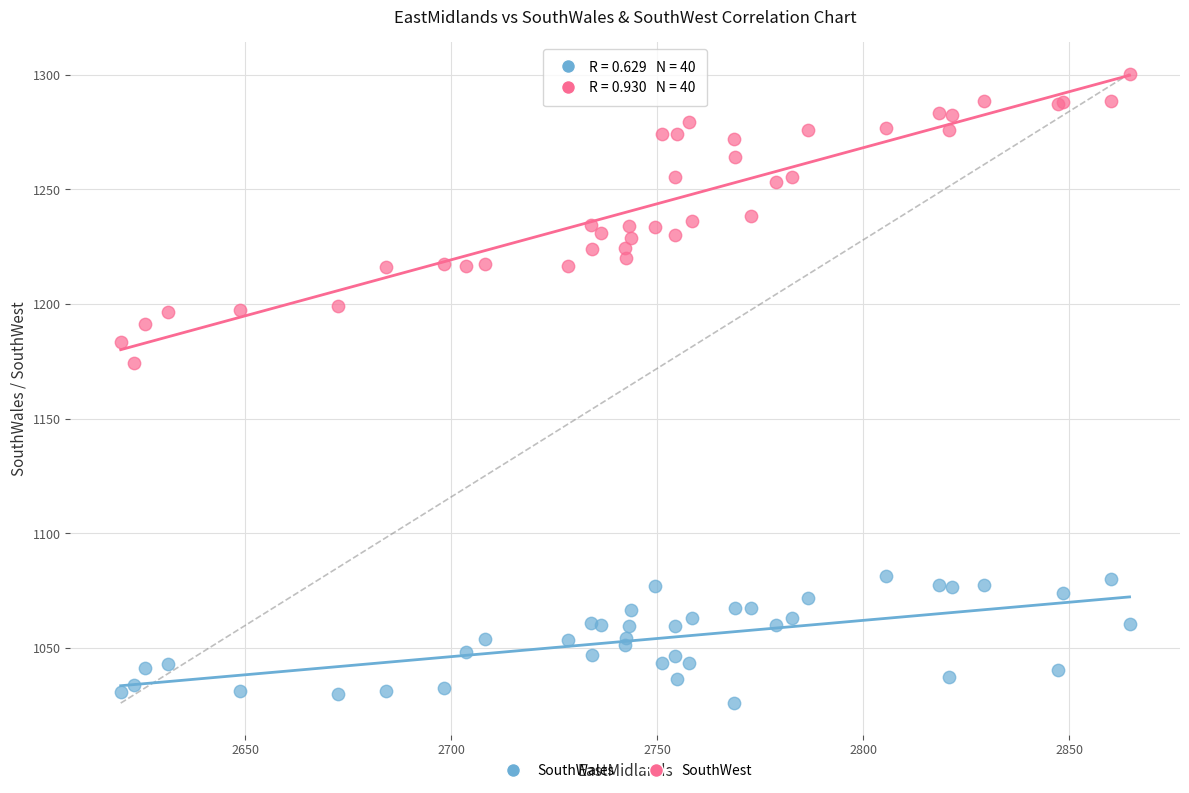

Which series reaches the maximum Y coordinate?

SouthWest